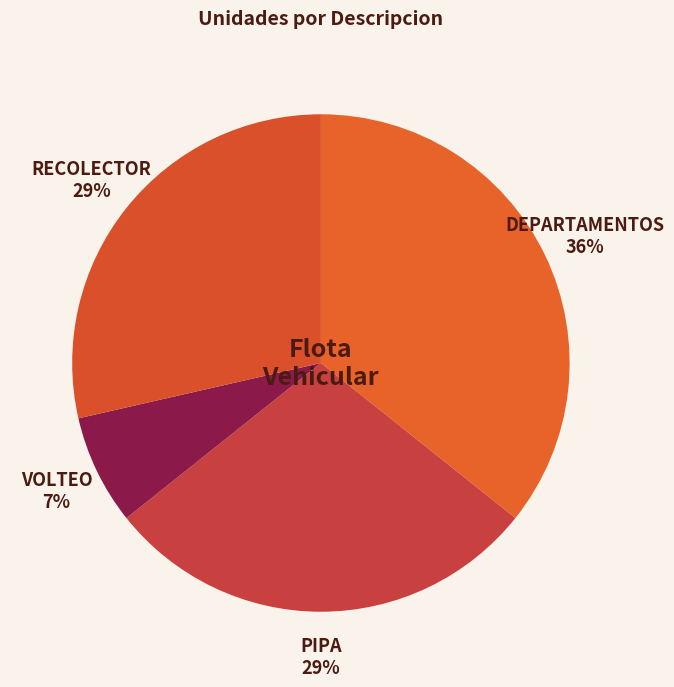

To the nearest percent, what is the difference between the largest and smallest slice percentages?

29%